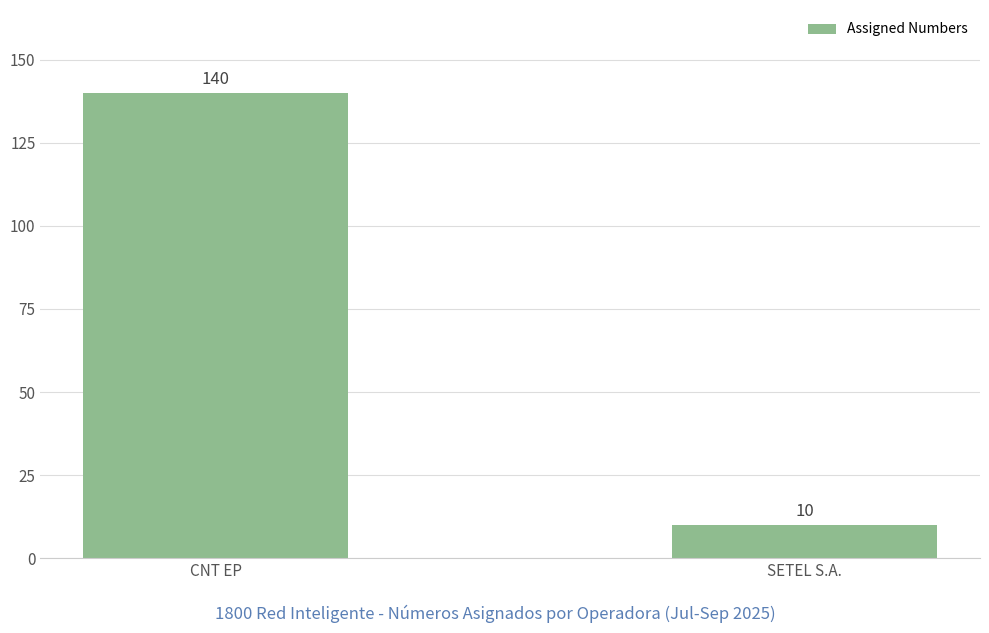

What is the average value?

75